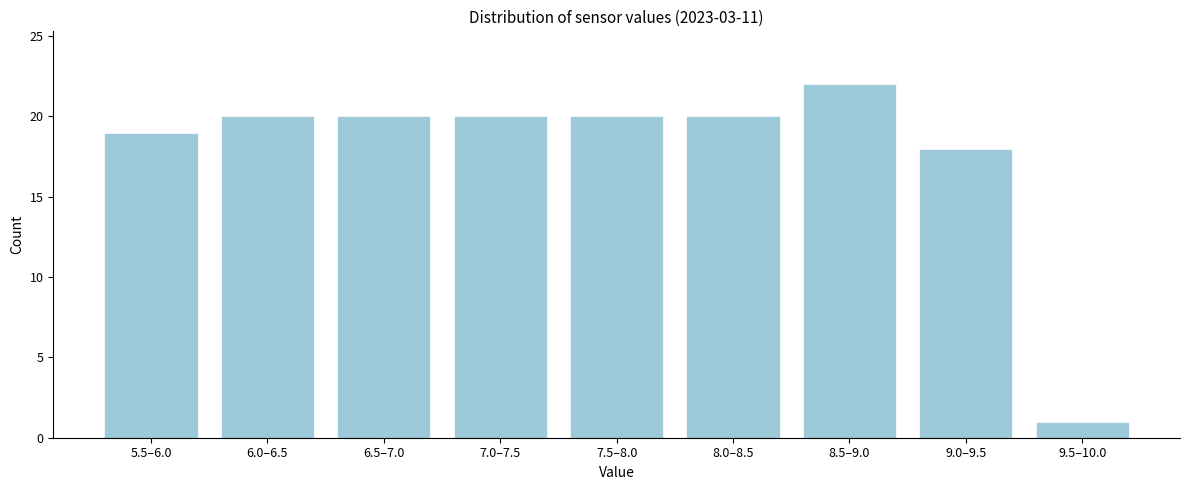

Reading left to right, what are all the values shown in this chart?

5.5–6.0=19	6.0–6.5=20	6.5–7.0=20	7.0–7.5=20	7.5–8.0=20	8.0–8.5=20	8.5–9.0=22	9.0–9.5=18	9.5–10.0=1